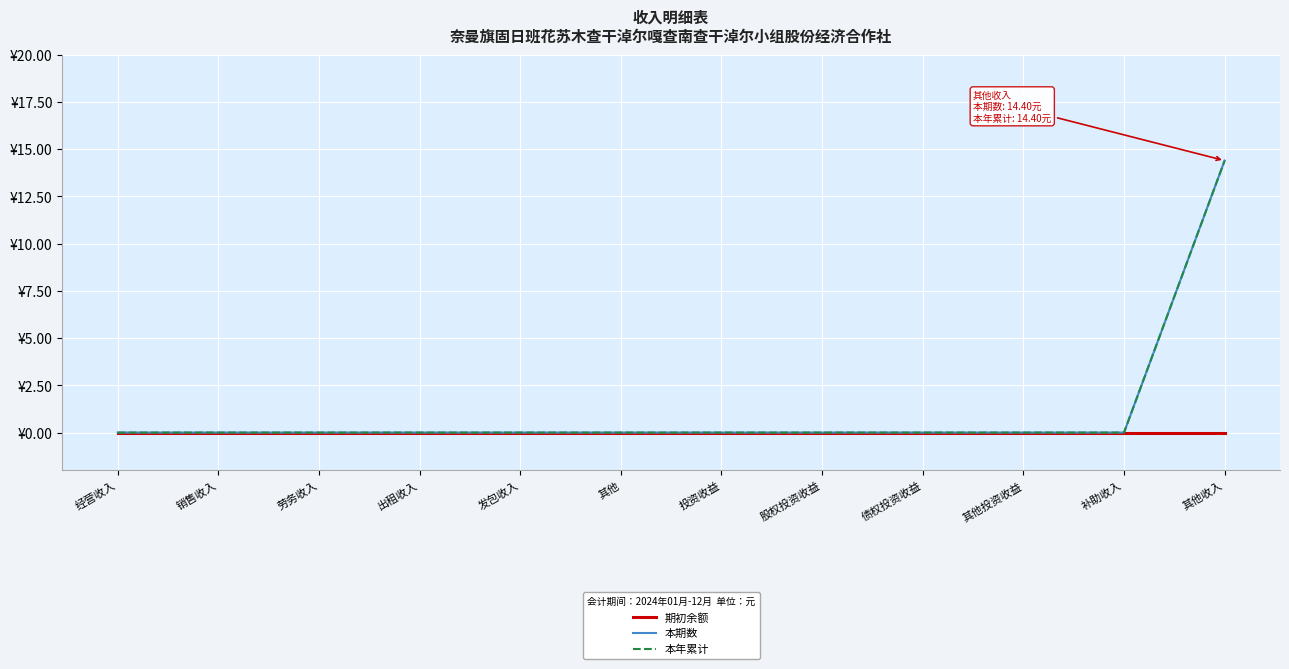

Does the chart have visible grid lines?

Yes